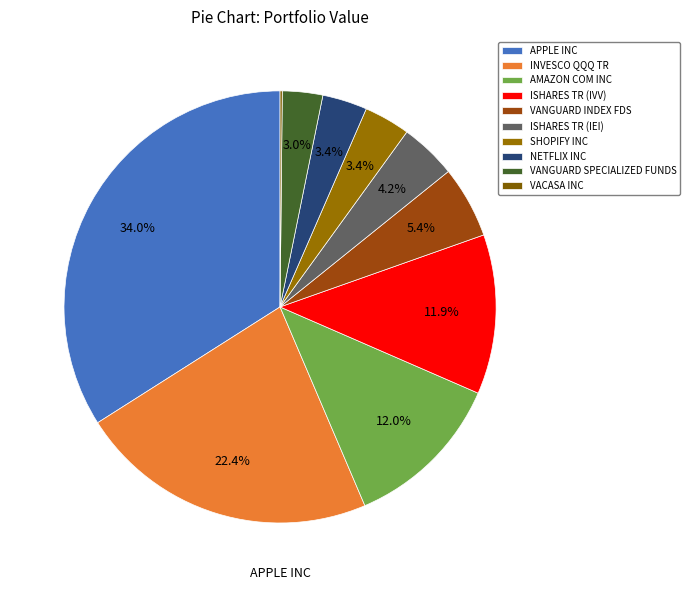

Which category has the smallest portion of the pie?

VACASA INC